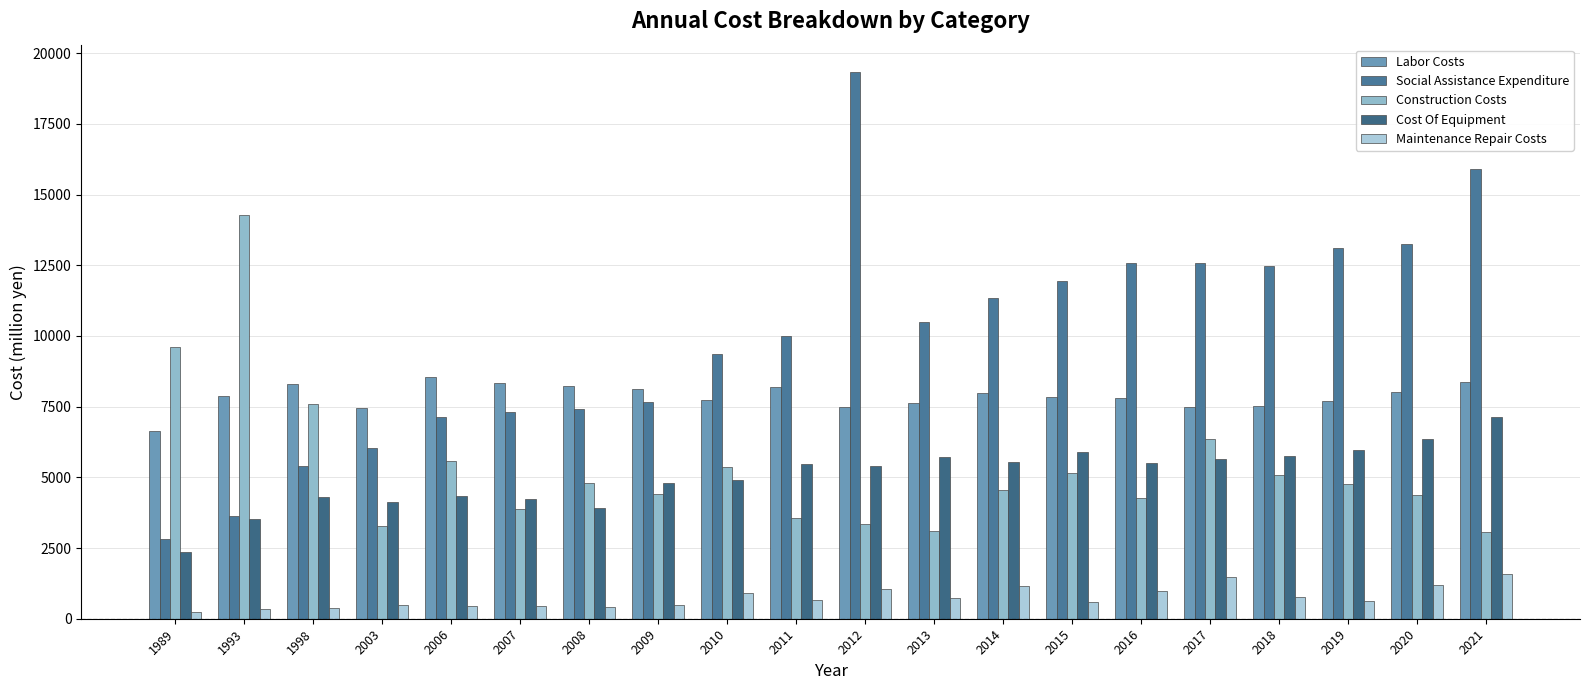

The Maintenance Repair Costs series shows 626 at 2019. True or false?

True